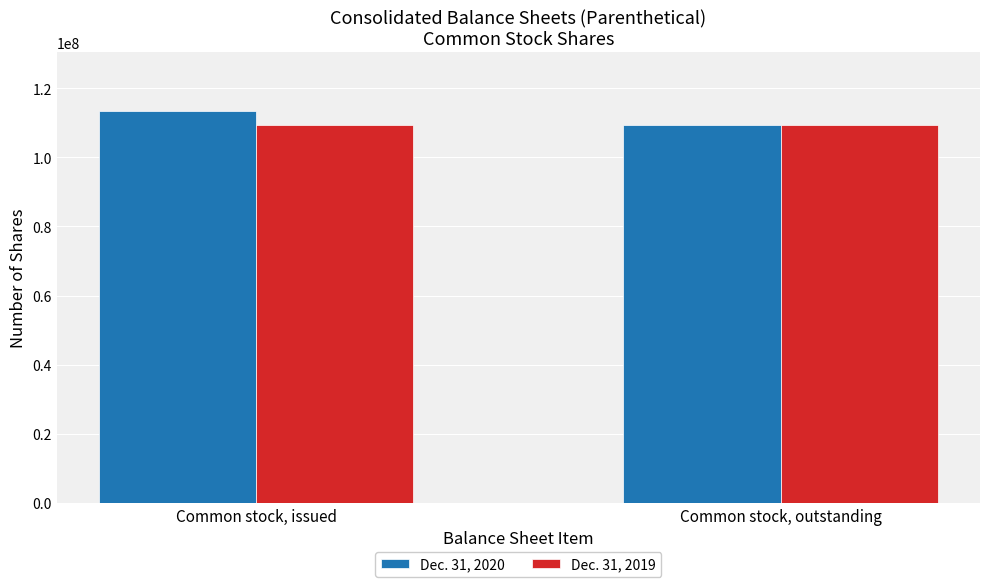

What is the lowest value of the Dec. 31, 2019 series?

109262685